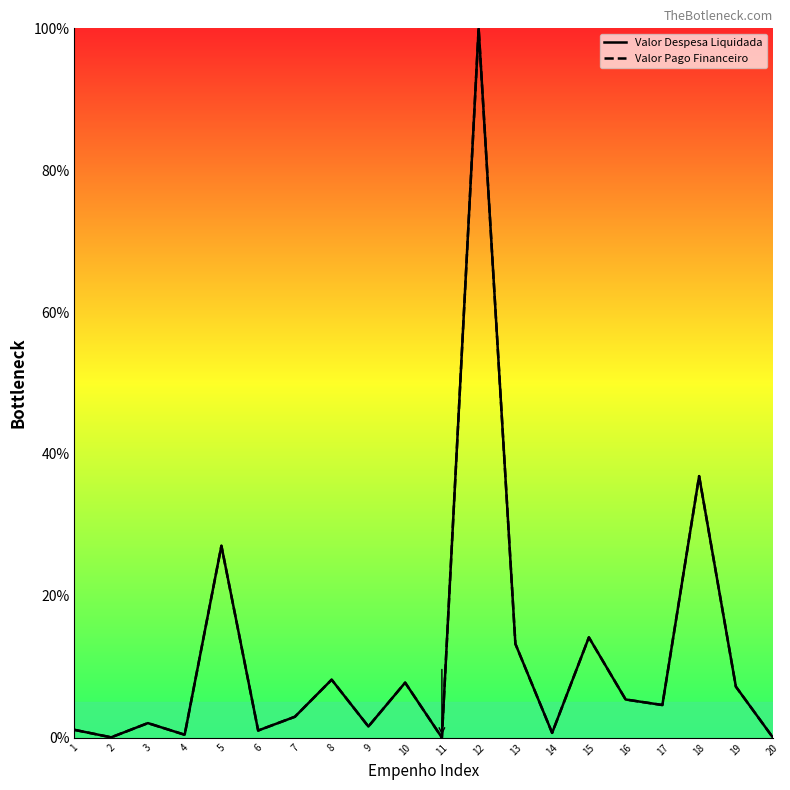

What is the difference between the maximum and second lowest values in the Valor Despesa Liquidada series?

99.9